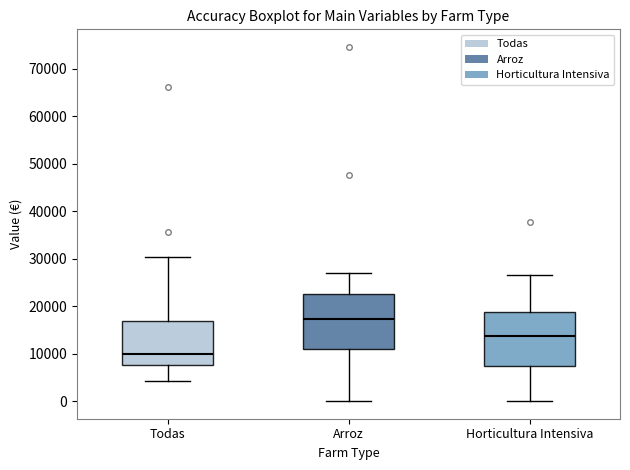

Where is the lower edge of the box for Horticultura Intensiva on the y-axis? The values are not printed on the chart, so give them approximately, as read against the axis.

7000